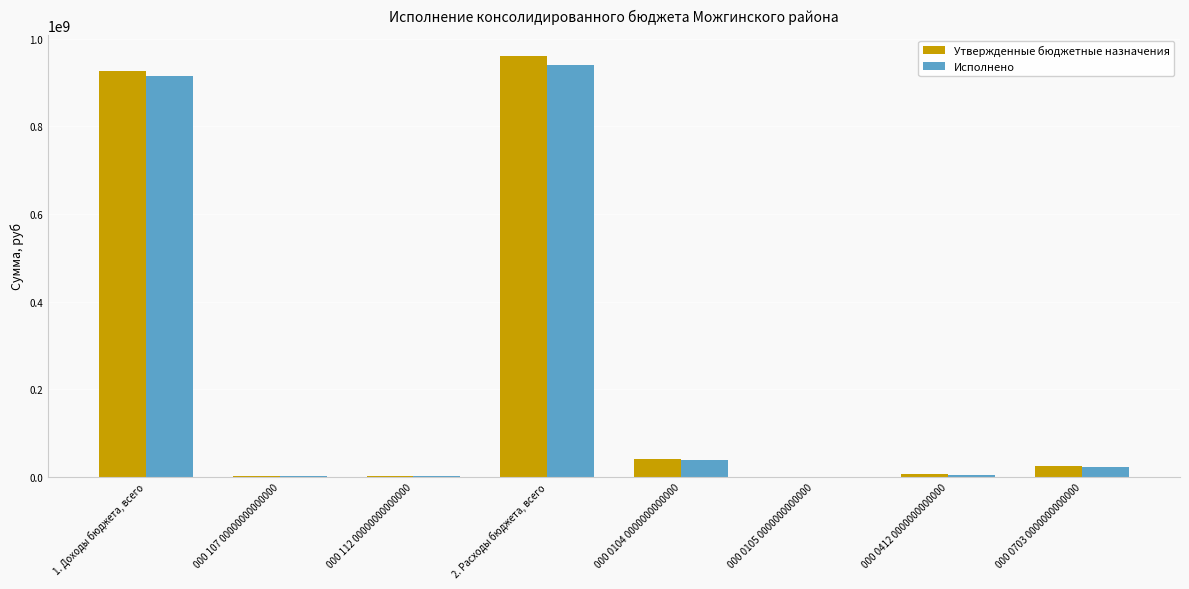

What is the highest value of the Утвержденные бюджетные назначения series?

960485684.2